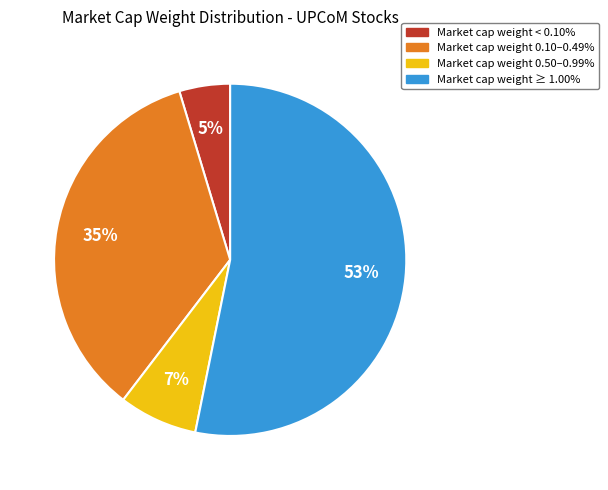

Is there any slice that represents more than half of the pie?

Yes